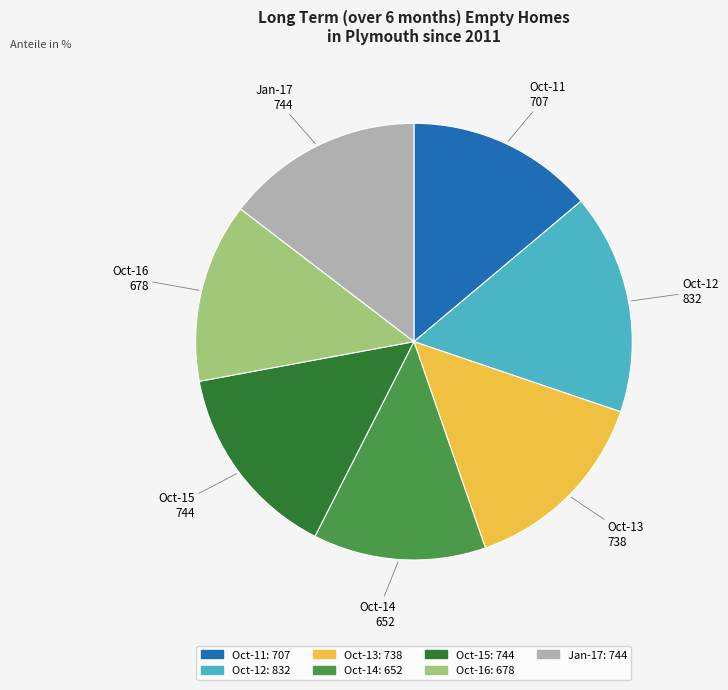

Combined, do Jan-17 and Oct-14 account for over 50%?

No